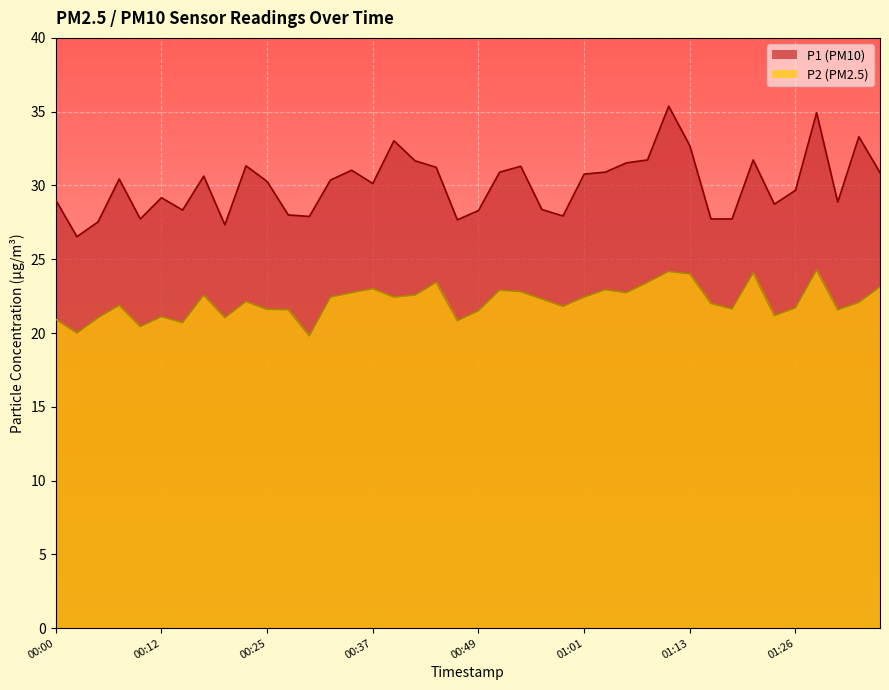

Count the number of categories in the chart.

40